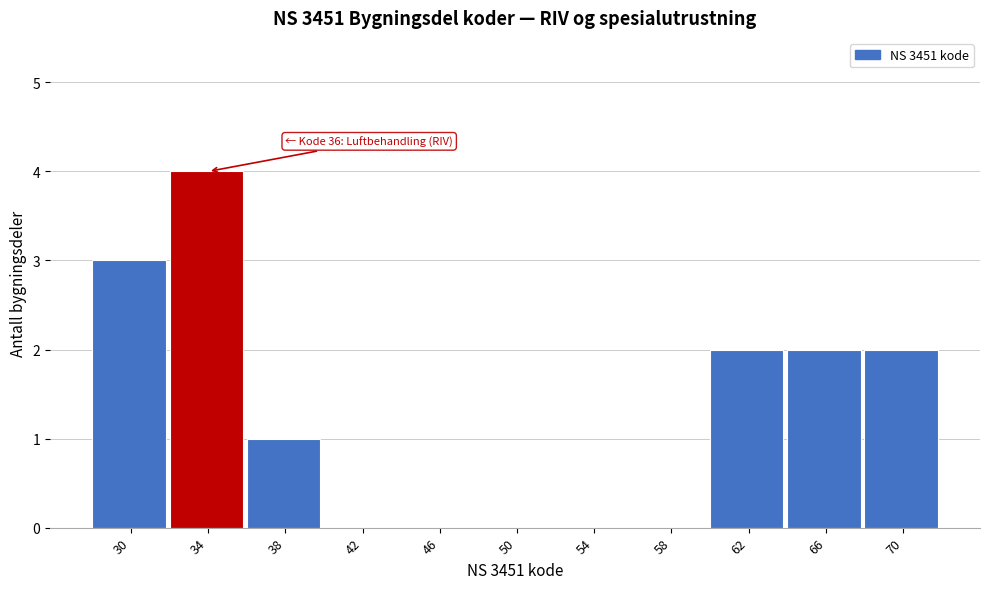

The chart shows a value of 7 at 34. True or false?

False